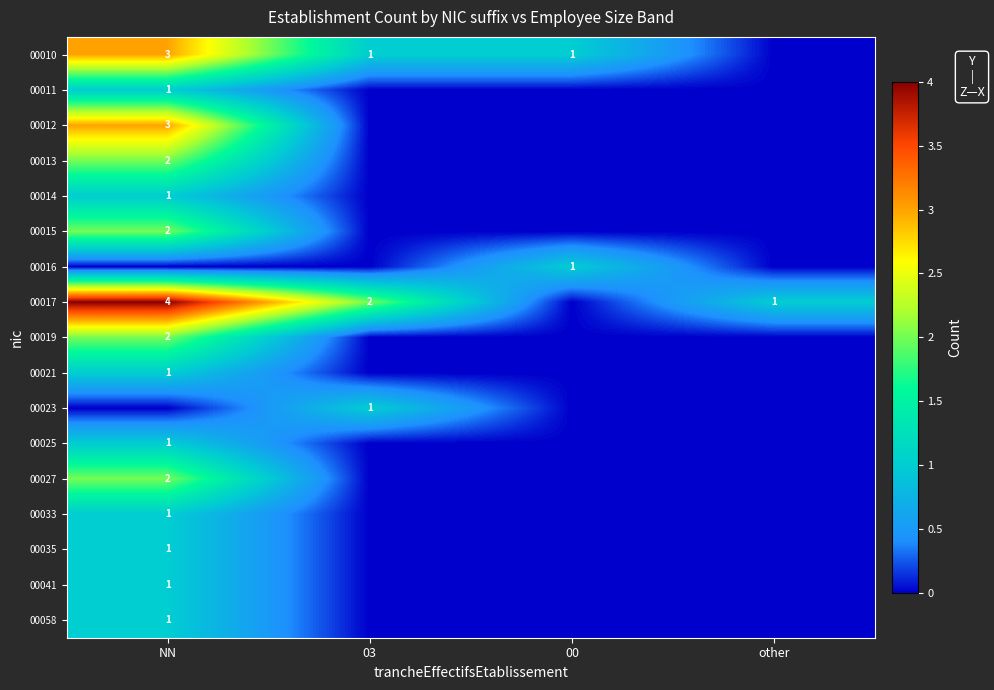

The 00027 series shows 2 at NN. True or false?

True